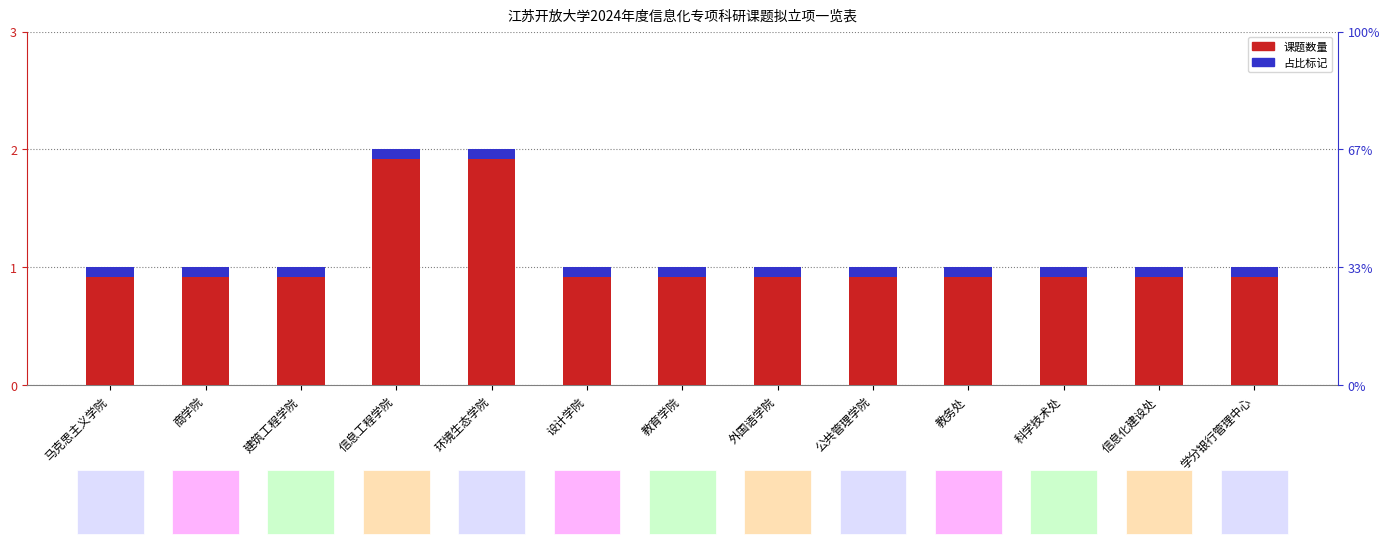

What is the maximum value shown in the chart?

2